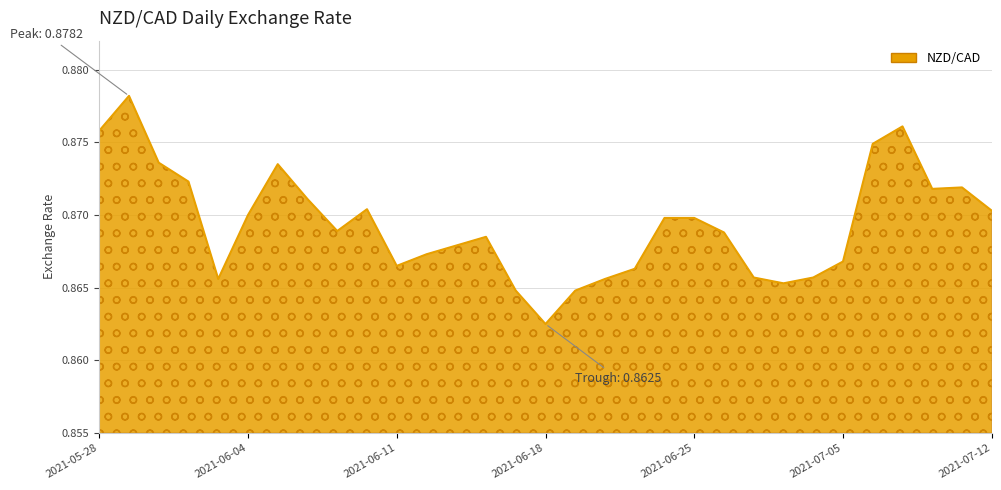

What is the label of the 25th point from the right?

2021-06-07